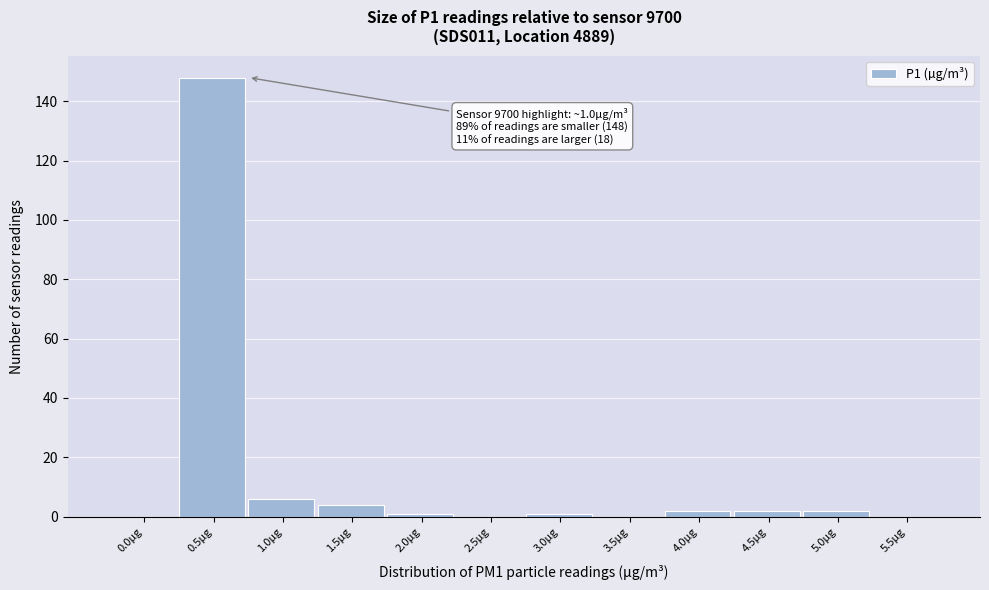

Reading left to right, transcribe all the data shown in this chart.

0.0µg=0	0.5µg=148	1.0µg=6	1.5µg=4	2.0µg=1	2.5µg=0	3.0µg=1	3.5µg=0	4.0µg=2	4.5µg=2	5.0µg=2	5.5µg=0